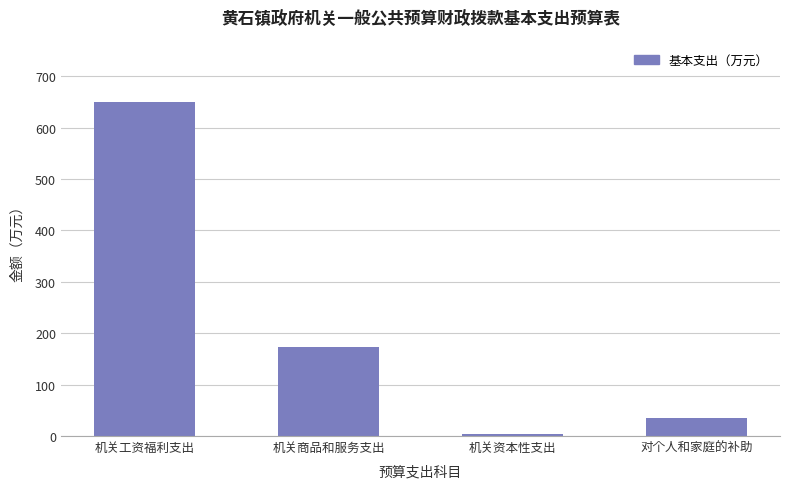

What is the approximate value at 机关工资福利支出?

649.0